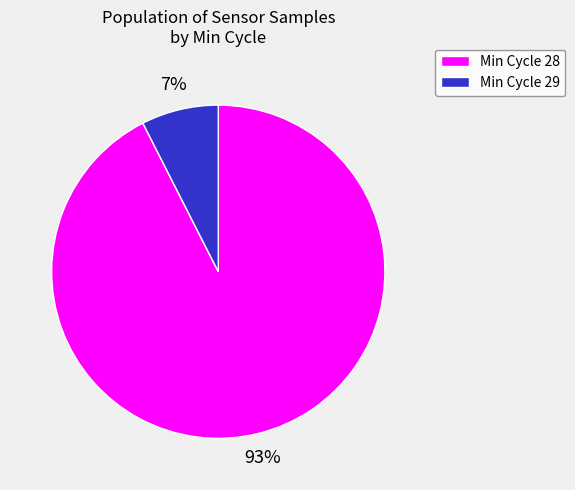

Between Min Cycle 29 and Min Cycle 28, which is larger?

Min Cycle 28